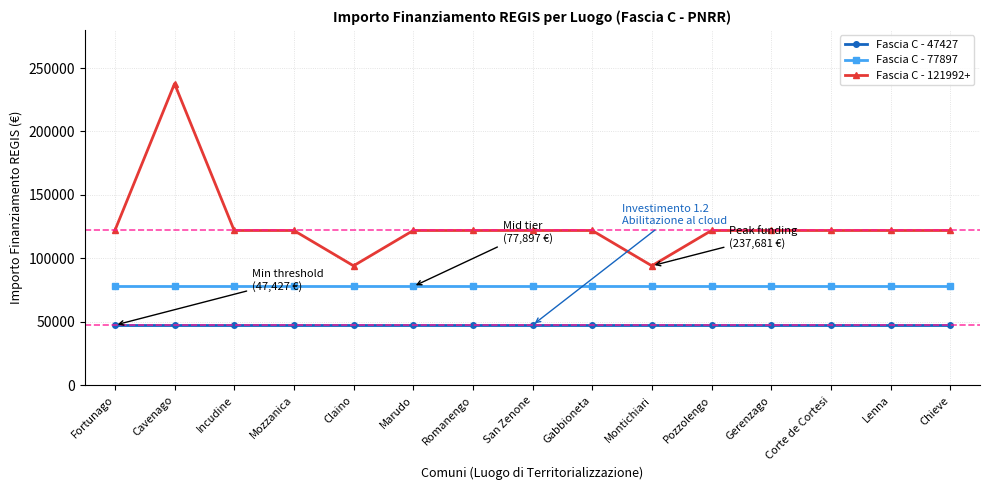

How many distinct data groups are displayed?

3